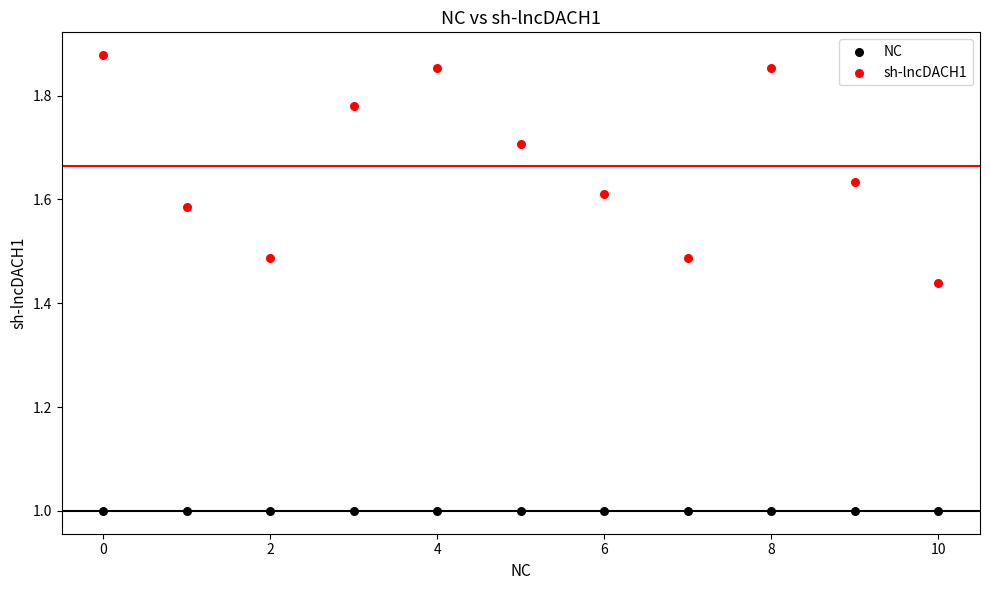

Which series contains the highest Y value?

sh-lncDACH1